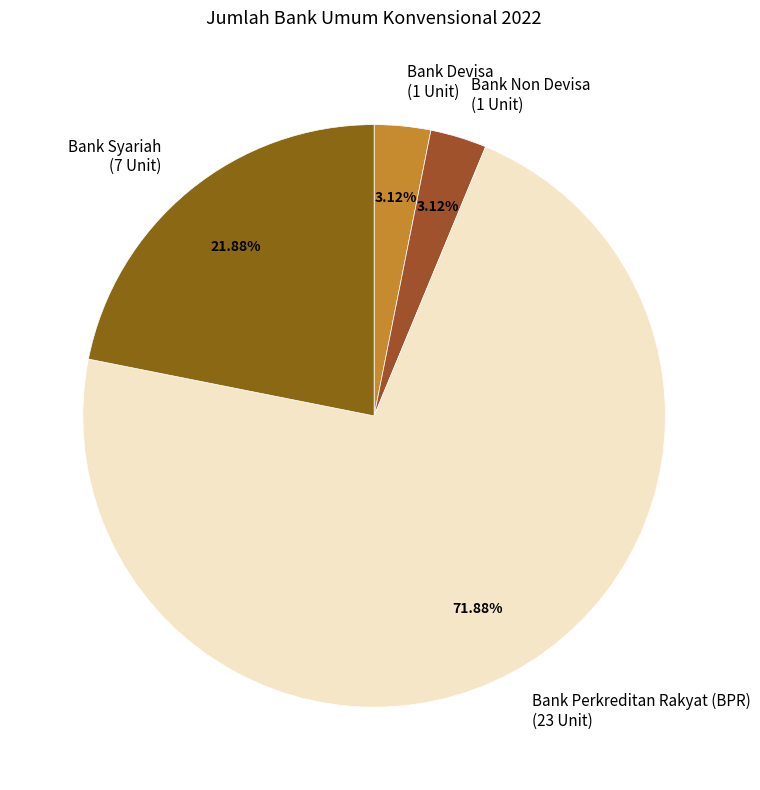

Which category has the biggest portion of the pie?

Bank Perkreditan Rakyat (BPR)